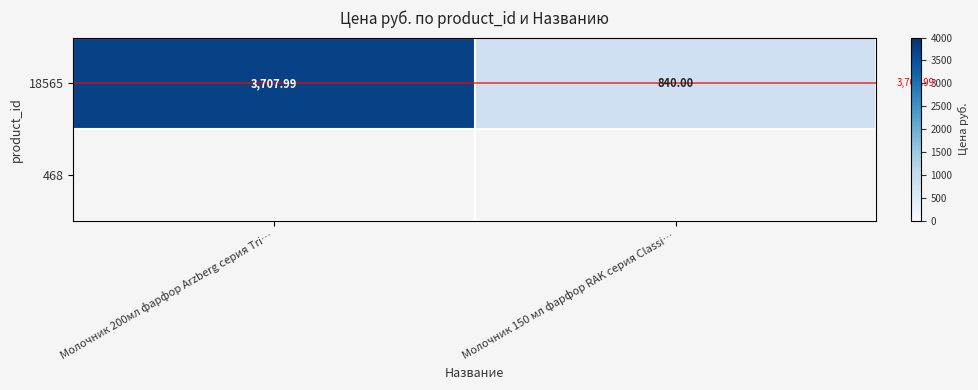

What is the smallest value displayed?

840.0